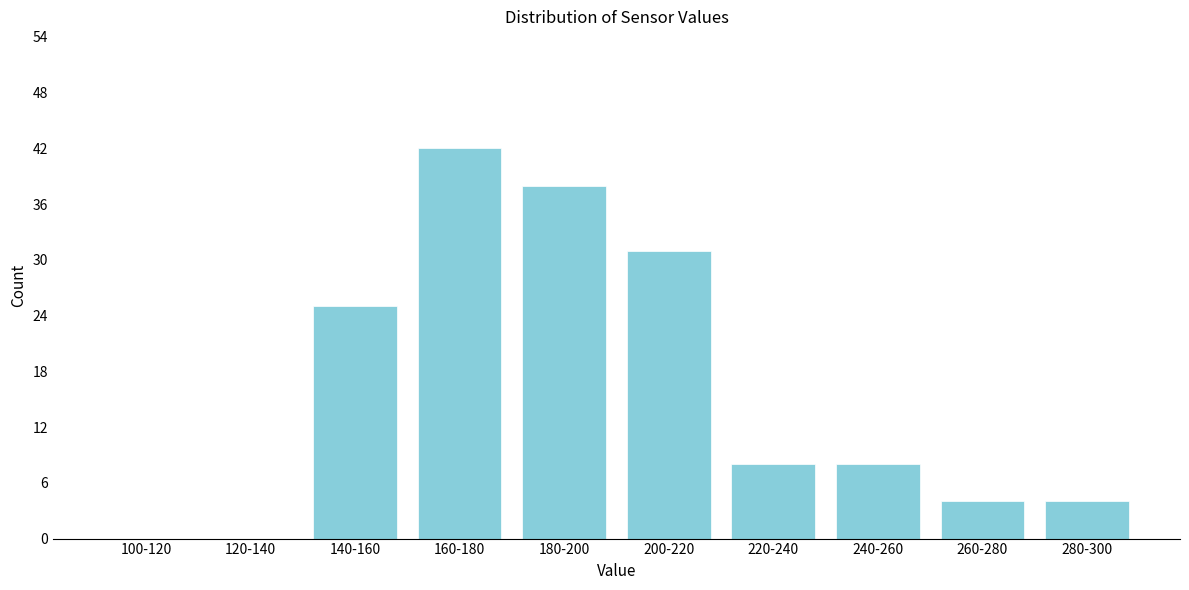

Reading left to right, list all the values displayed in this chart.

100-120=0	120-140=0	140-160=25	160-180=42	180-200=38	200-220=31	220-240=8	240-260=8	260-280=4	280-300=4